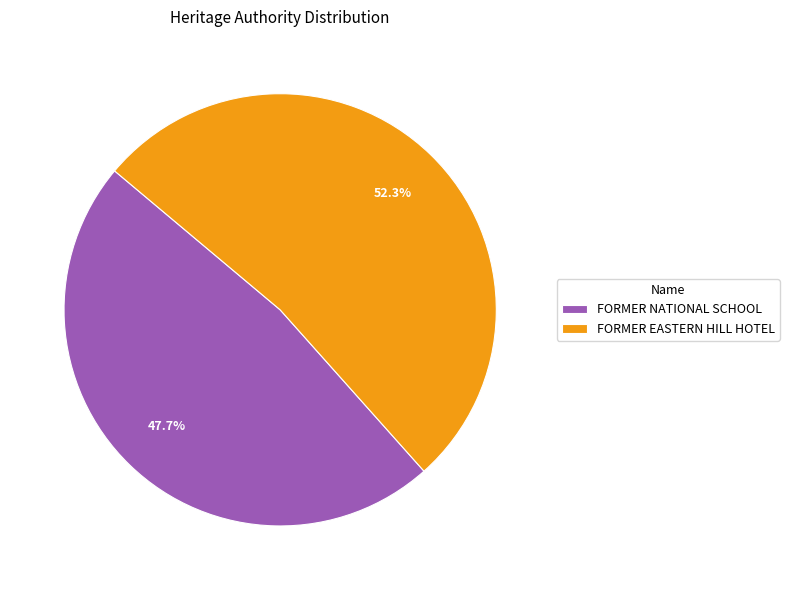

Does FORMER NATIONAL SCHOOL account for over 50% of the chart?

No